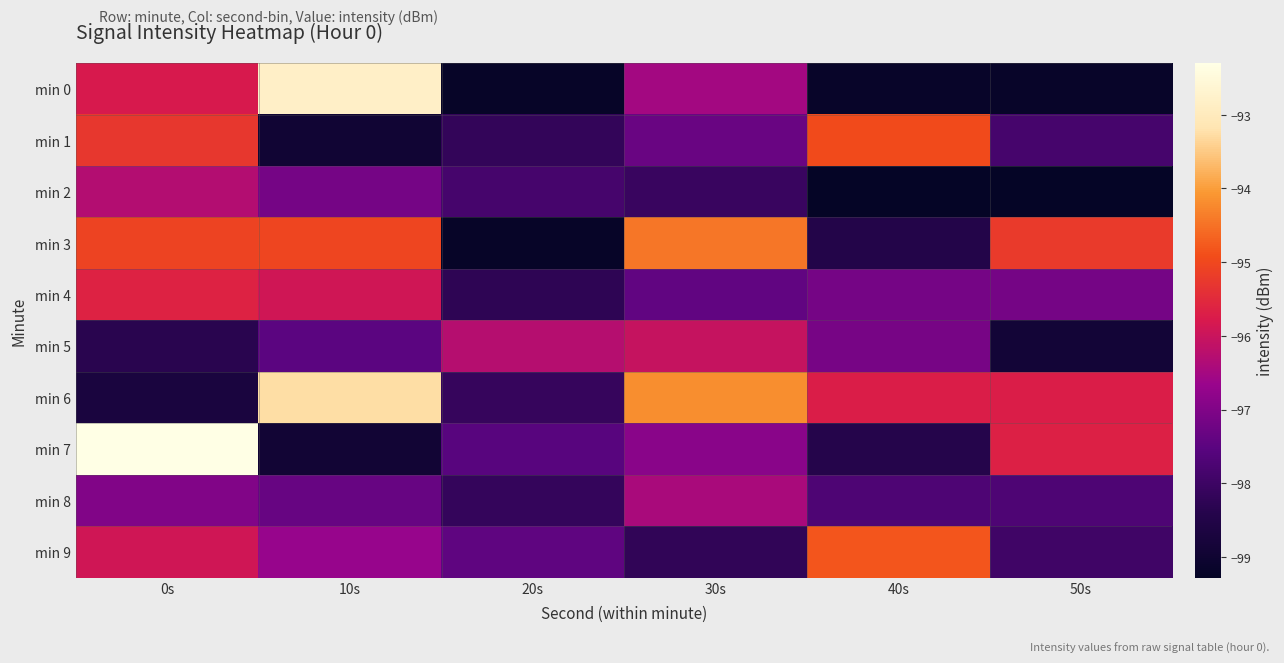

What is the spread (max minus min) of values at 50s?

4.0